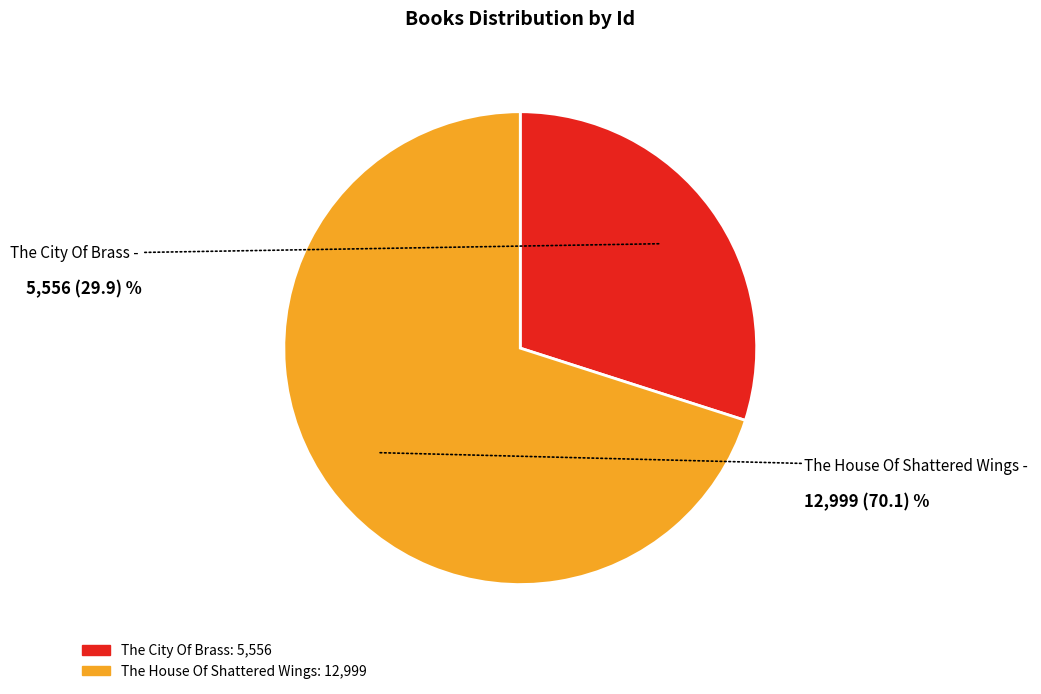

Approximately how many times larger is the value at The House Of Shattered Wings compared to The City Of Brass?

2.3